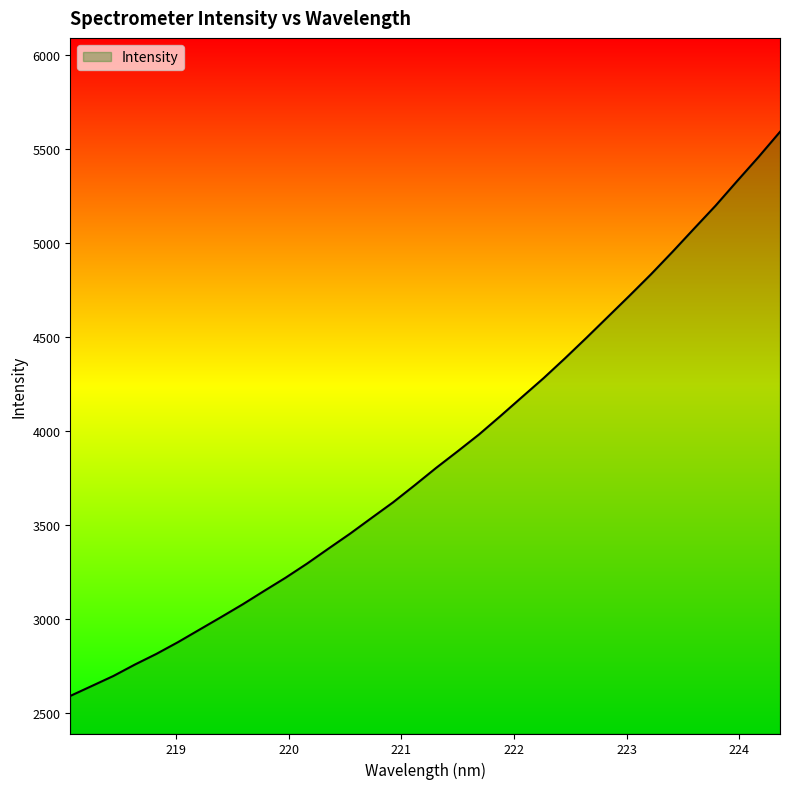

What is the minimum value shown in the chart?

2590.3